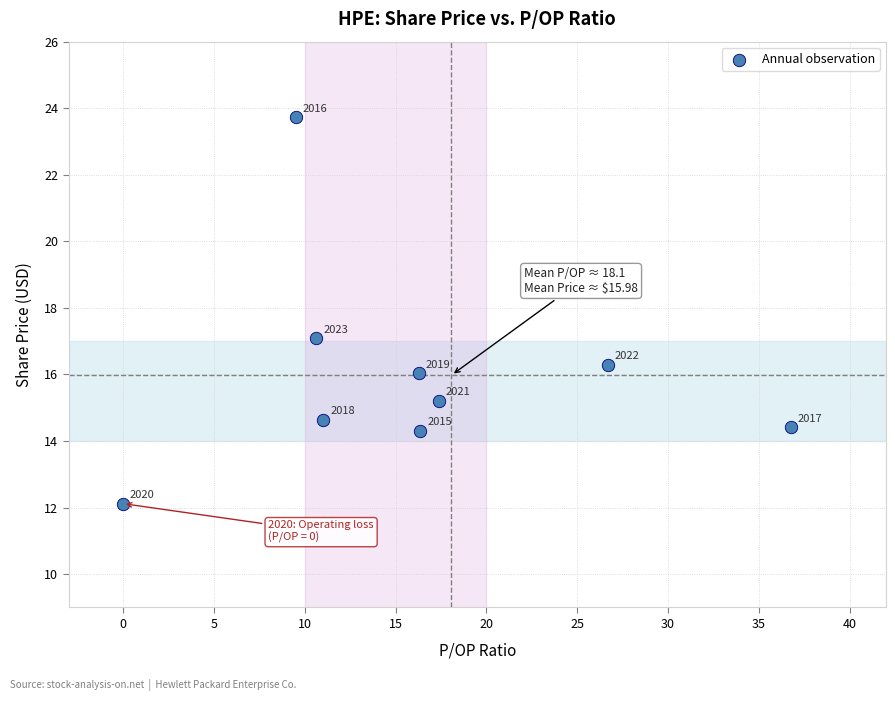

What Y value in the scatter plot is closest to 17?

17.1